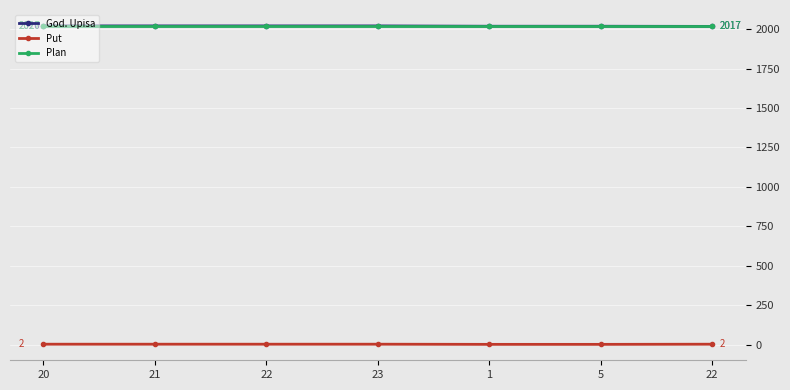

Count the Put values in the range 1 to 2.

7